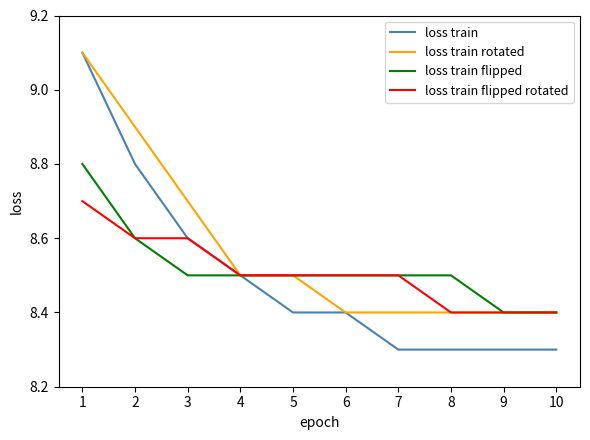

Which series has the largest total across all categories?

loss train rotated